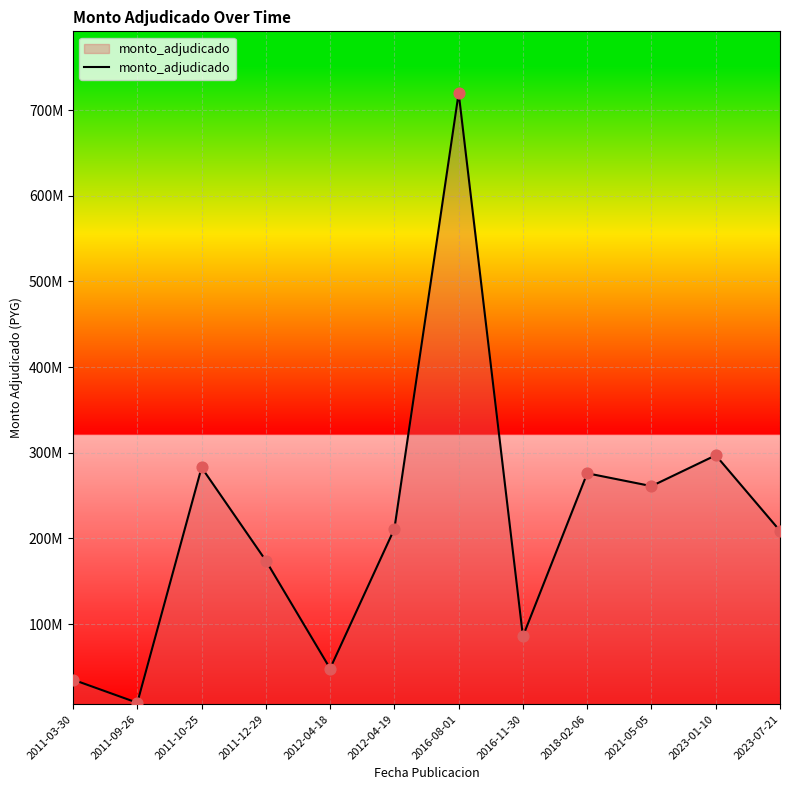

Which has a higher value, 2023-01-10 or 2021-05-05?

2023-01-10